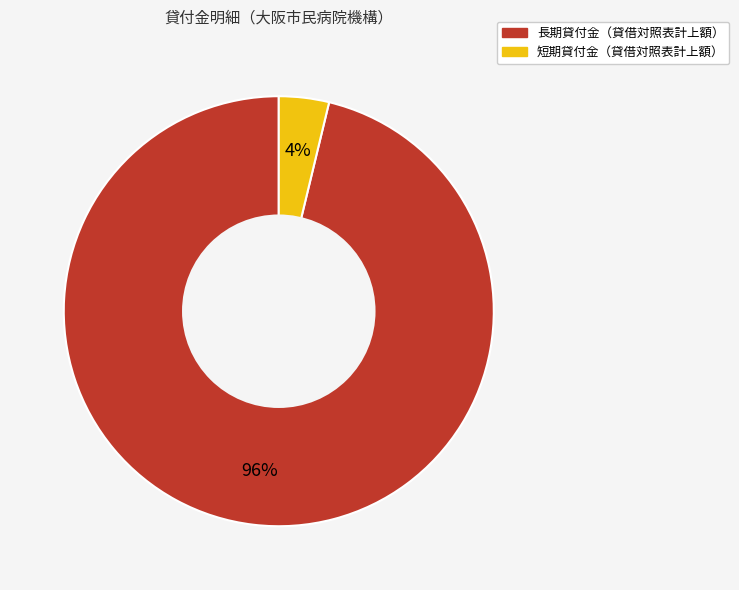

To the nearest percent, what is the average slice percentage?

50%